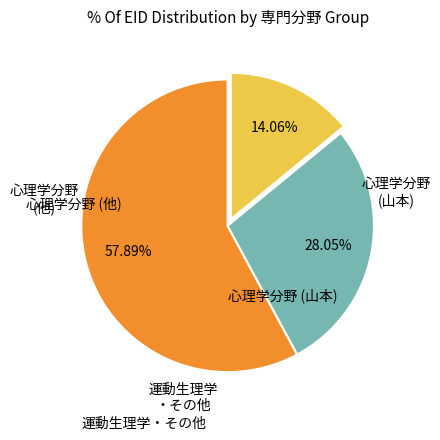

Is there a majority slice in this chart?

Yes